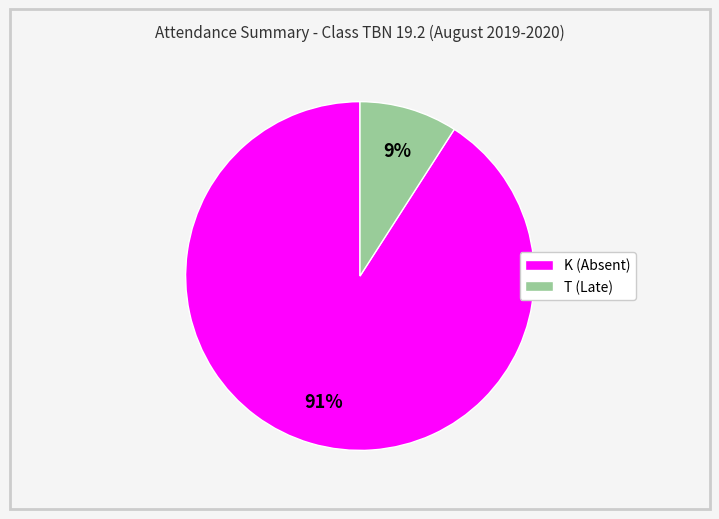

Which slice represents more than half of the pie?

K (Absent)